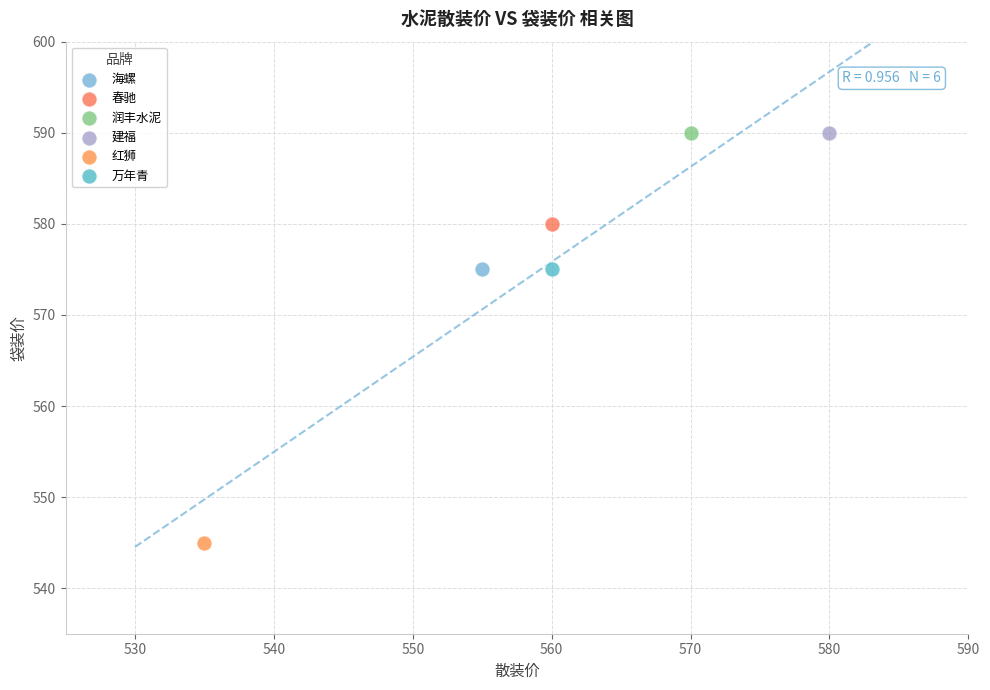

What are all the series names shown in the legend?

海螺, 春驰, 润丰水泥, 建福, 红狮, 万年青